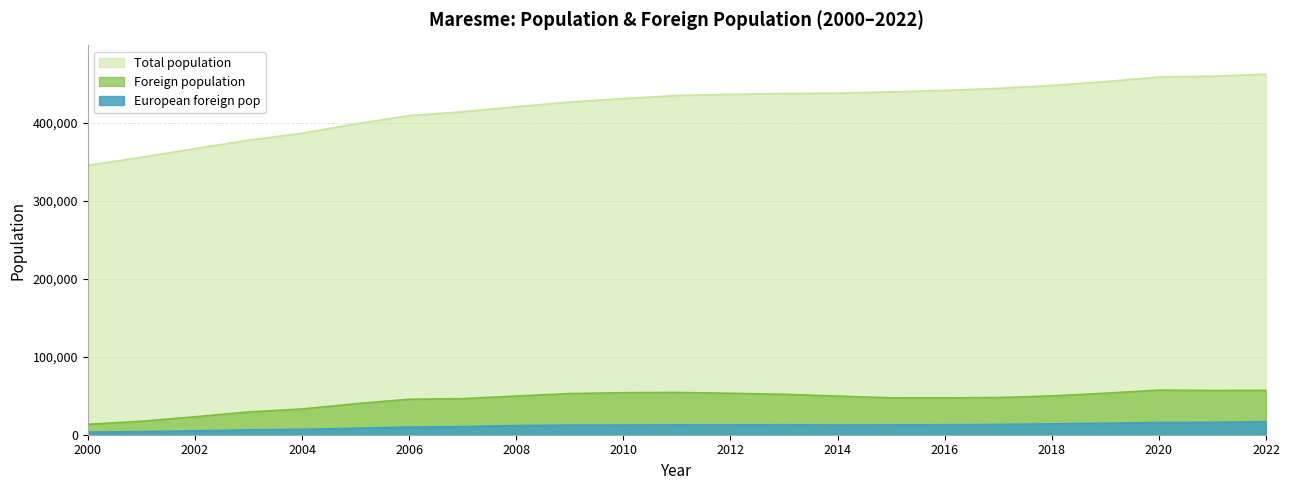

True or false: Foreign population and European foreign pop cross at least once.

False